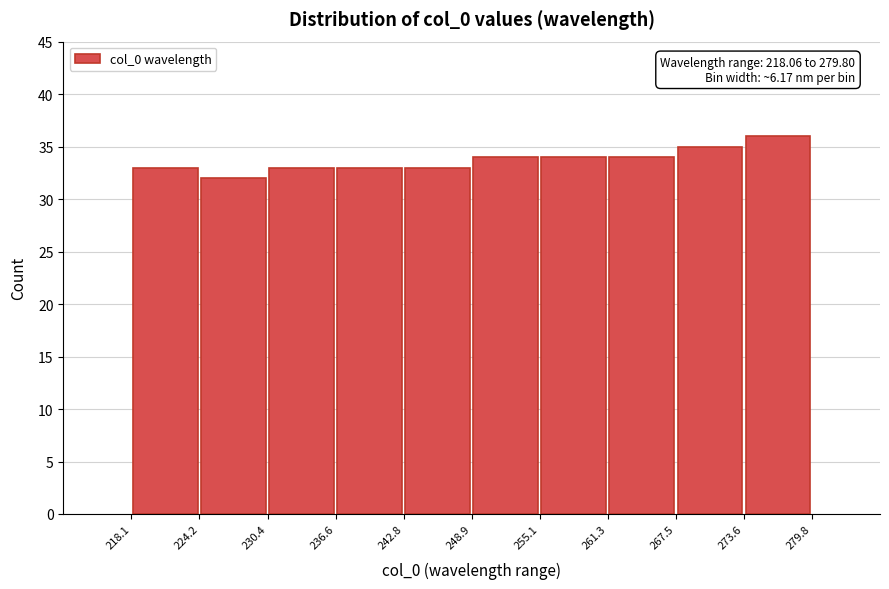

Which range on the x-axis has the tallest bar?

273.6 to 279.8